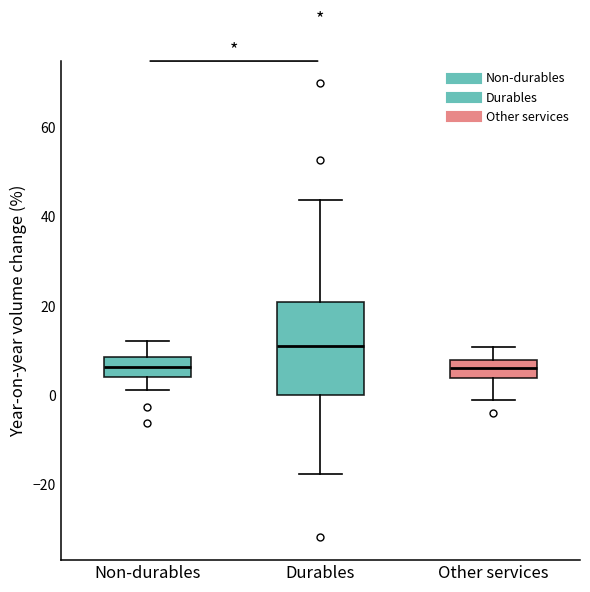

Reading left to right, transcribe this box plot: for each box, give where its median line is, the range the box spans, and where its two whiskers end, as read against the y-axis. The values are not printed on the chart, so give them approximately, as read against the axis.

Non-durables: median 6, box 4 to 8, whiskers 2 to 12
Durables: median 10, box 0 to 20, whiskers -18 to 44
Other services: median 6, box 4 to 8, whiskers -2 to 10